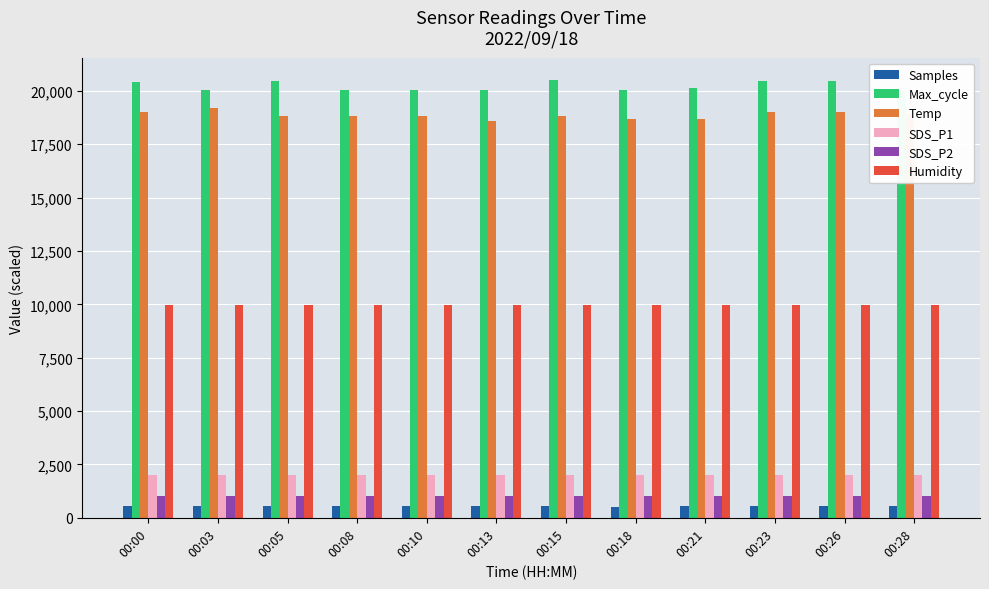

What is the average value of the Max_cycle series?

20224.5